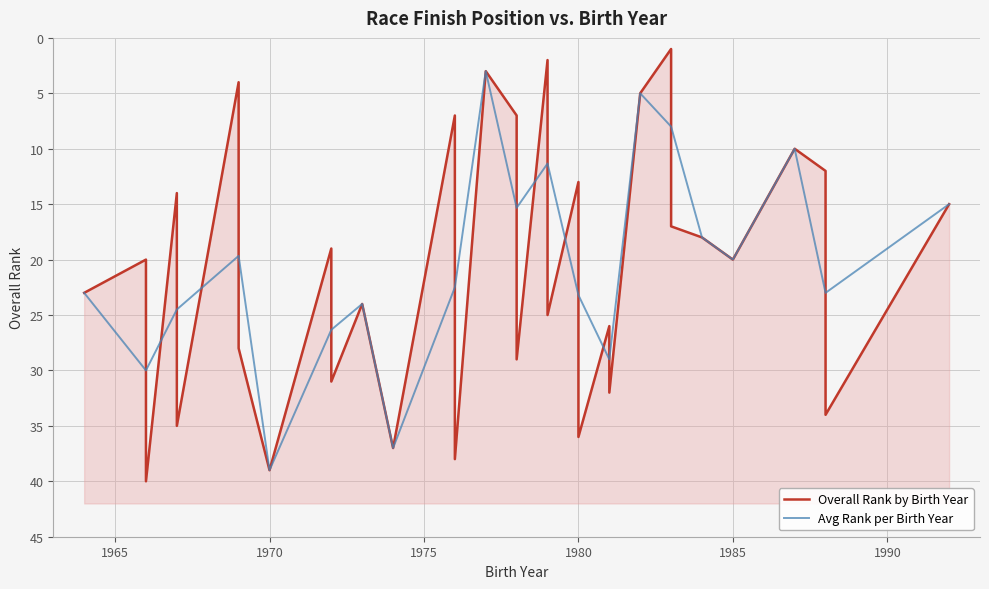

The value at 39 is 54. True or false?

False